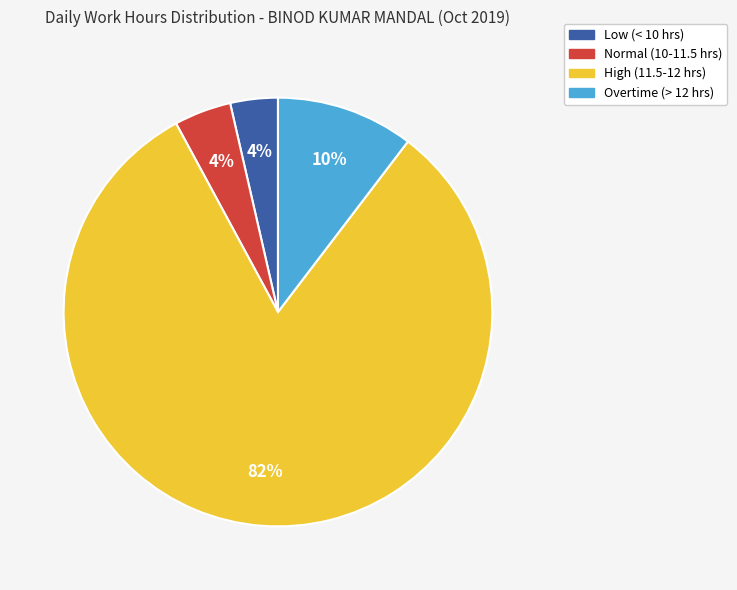

What is the largest slice in the pie chart?

High (11.5-12 hrs)